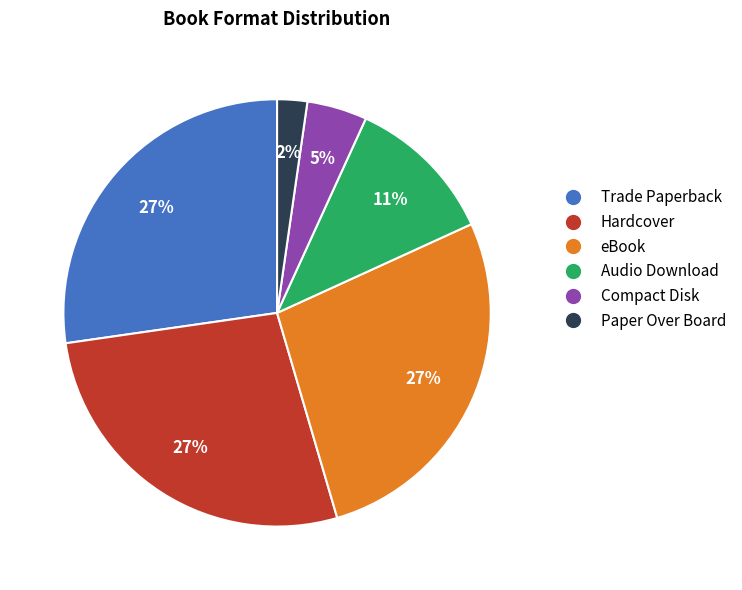

Is there any slice that represents more than half of the pie?

No